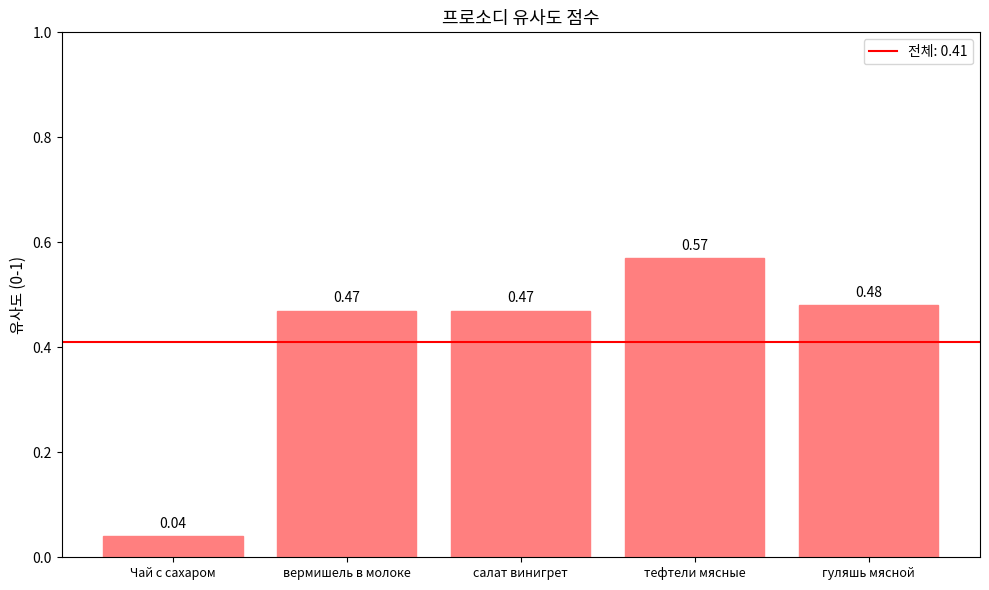

What is the sum of the values at салат винигрет and тефтели мясные?

1.0